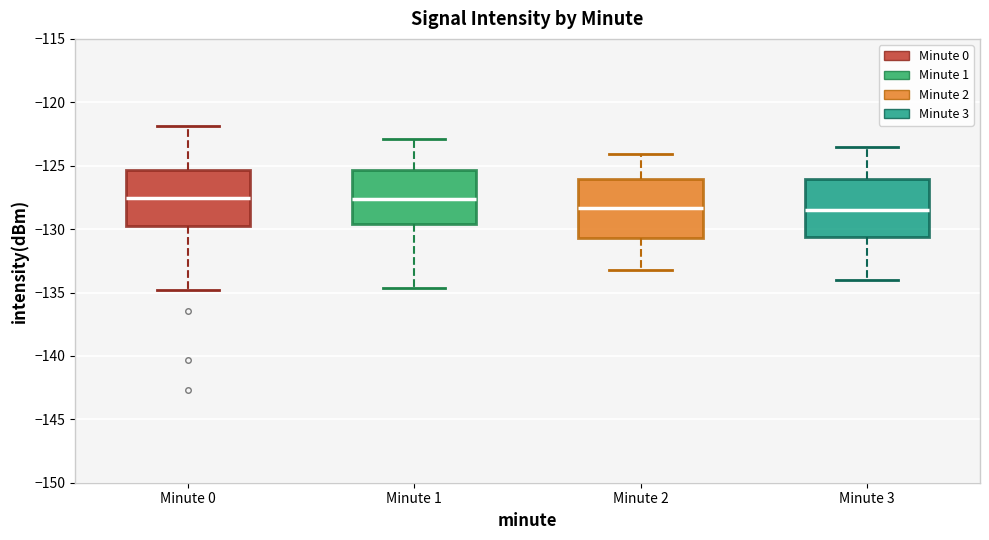

Reading left to right, read every box against the y-axis: the position of its median line, the range the box covers, and the ends of its whiskers. The values are not printed on the chart, so give them approximately, as read against the axis.

Minute 0: median -127.5, box -129.5 to -125.5, whiskers -135.0 to -122.0
Minute 1: median -127.5, box -129.5 to -125.5, whiskers -134.5 to -123.0
Minute 2: median -128.5, box -130.5 to -126.0, whiskers -133.0 to -124.0
Minute 3: median -128.5, box -130.5 to -126.0, whiskers -134.0 to -123.5